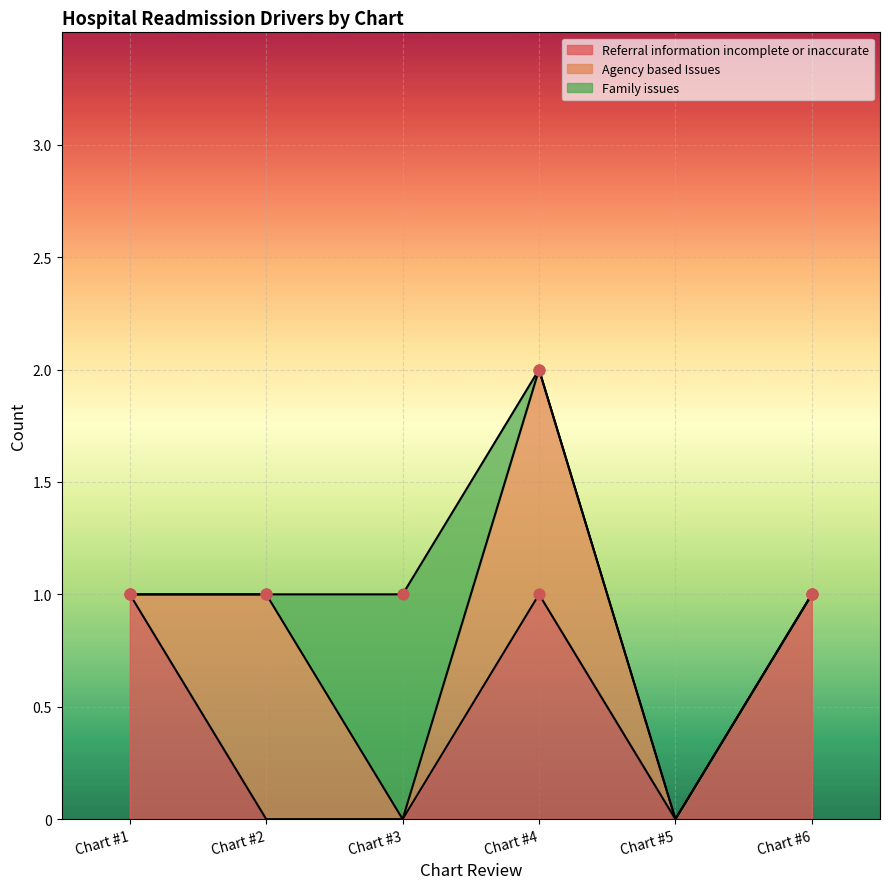

Which series has the largest Y range (max minus min)?

Referral information incomplete or inaccurate